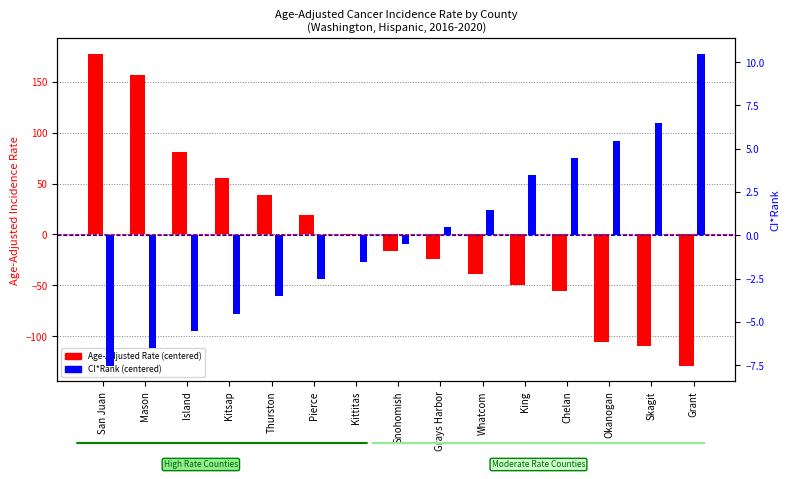

What is the maximum value for Age-Adjusted Rate (centered)?

177.2